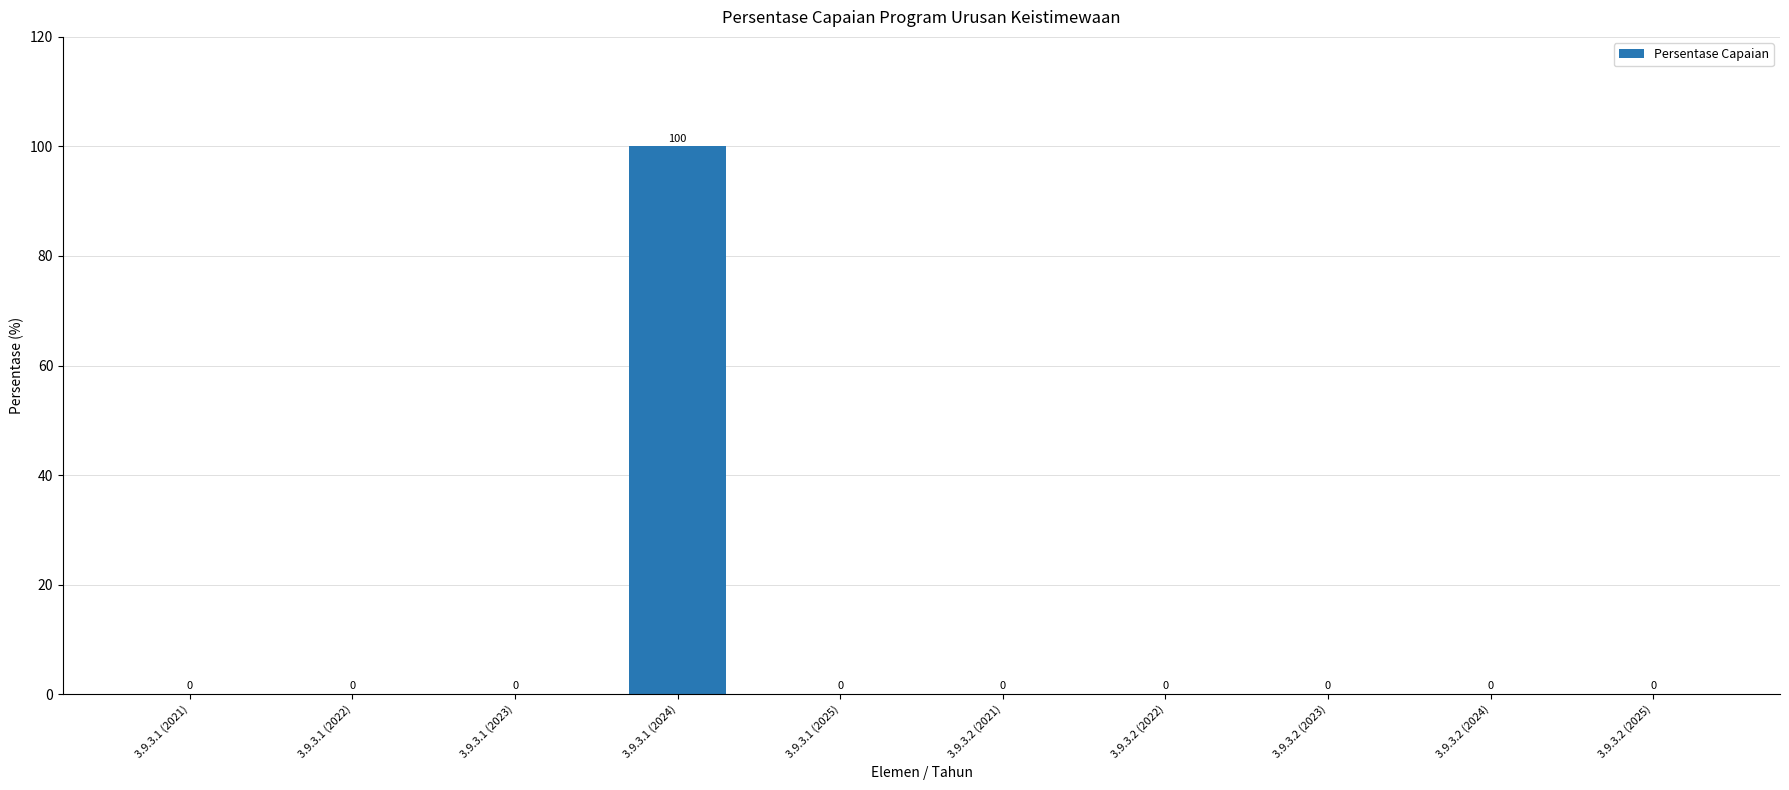

What is the greatest value displayed?

100